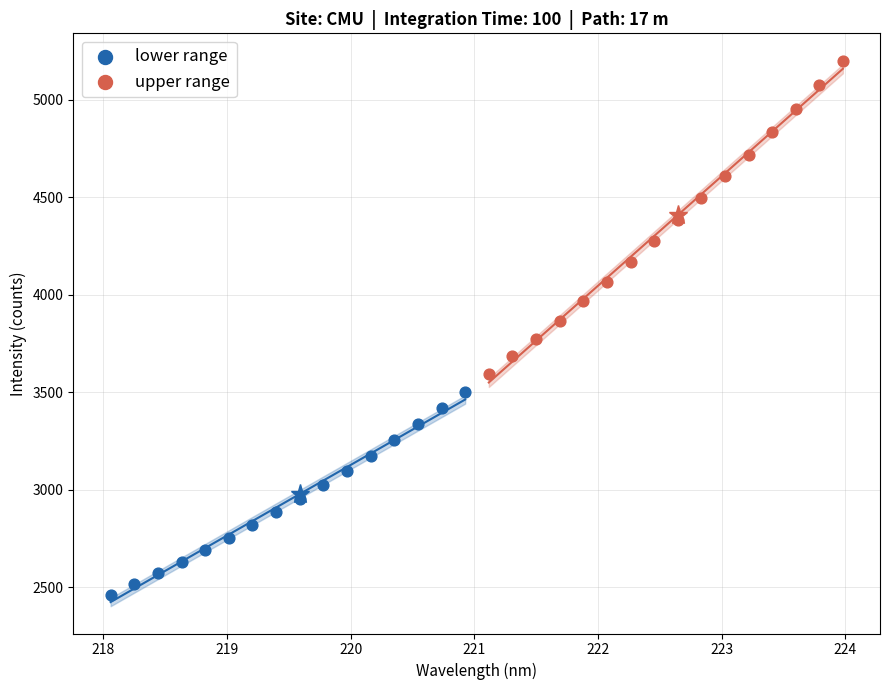

Which series has the largest Y range (max minus min)?

upper range